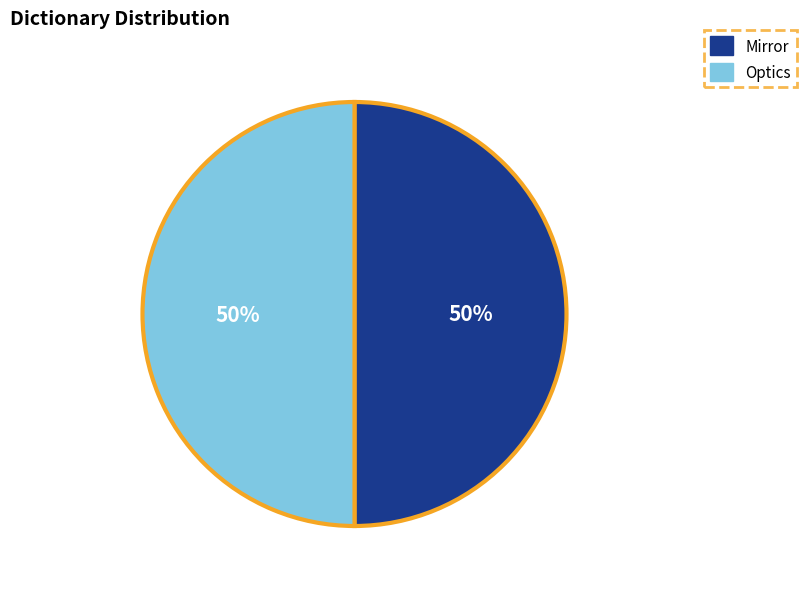

Do Optics and Mirror together represent more than half of the pie?

Yes